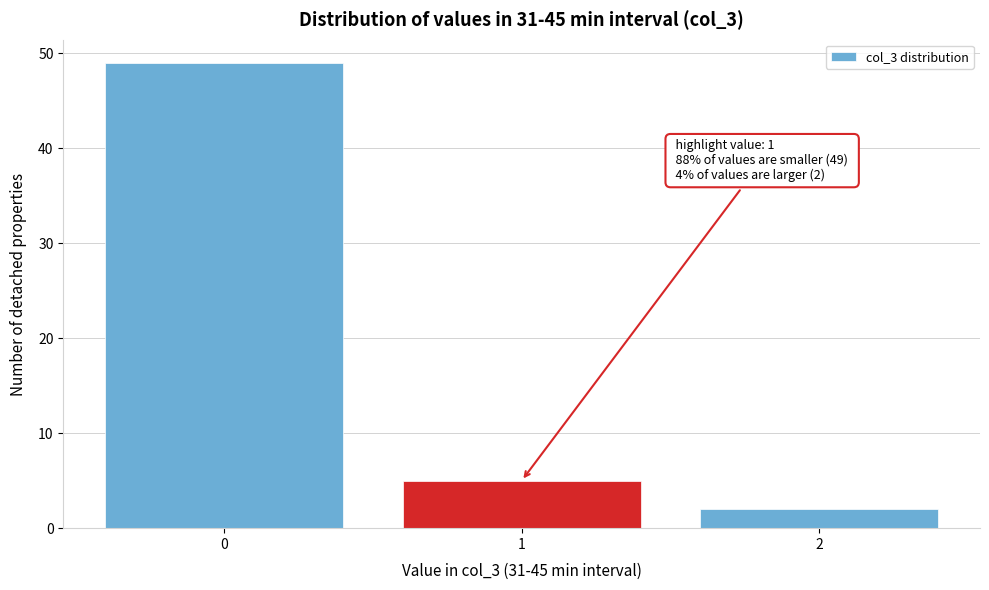

Reading left to right, list all the values displayed in this chart.

0=49	1=5	2=2